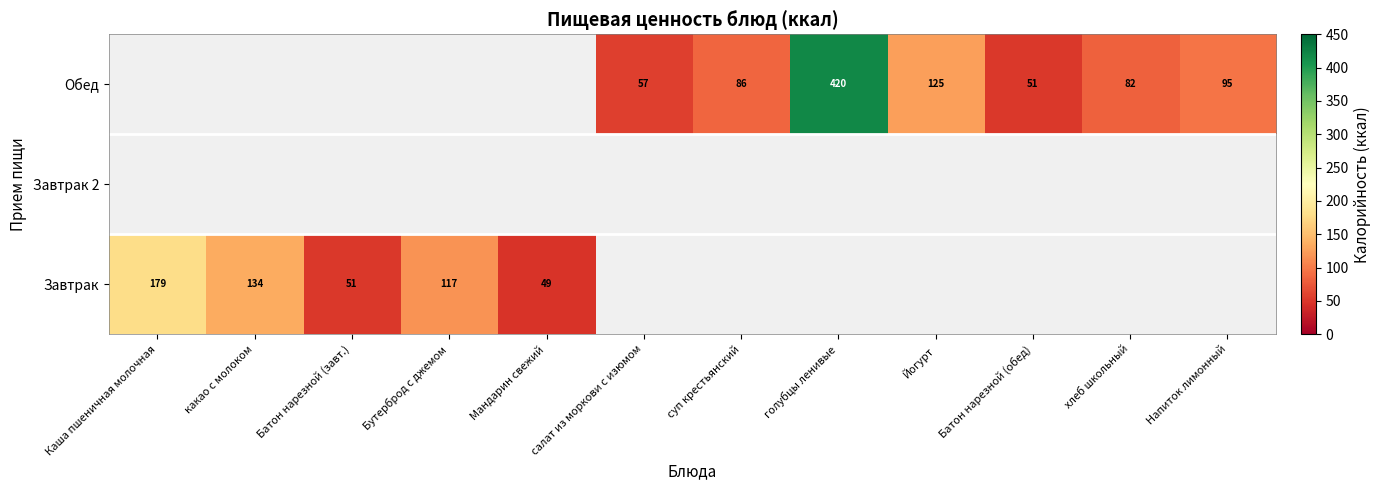

Is it true that Завтрак equals 11 at Мандарин свежий?

False